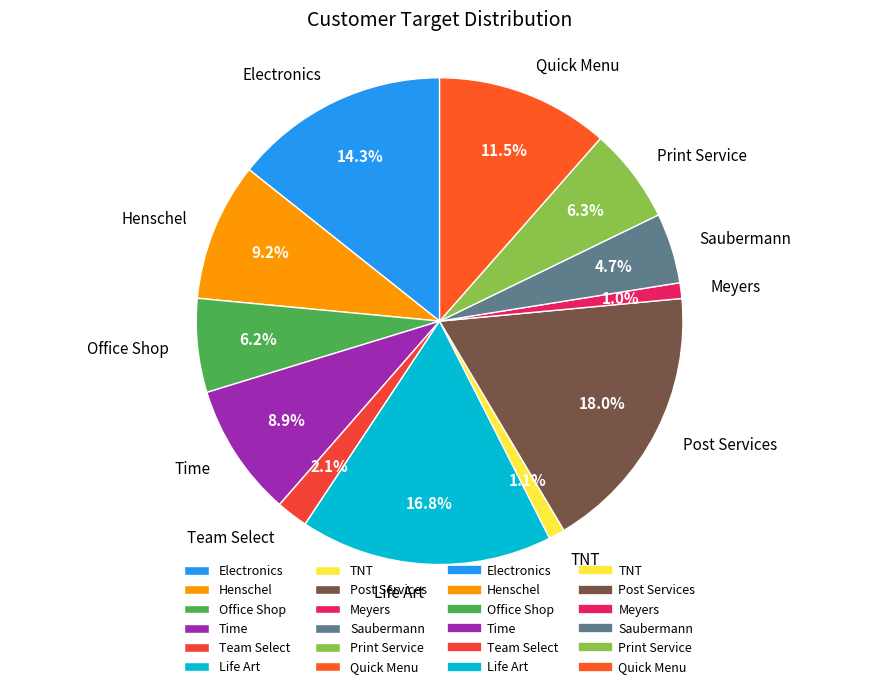

The Time slice represents 9% of the pie. True or false?

True